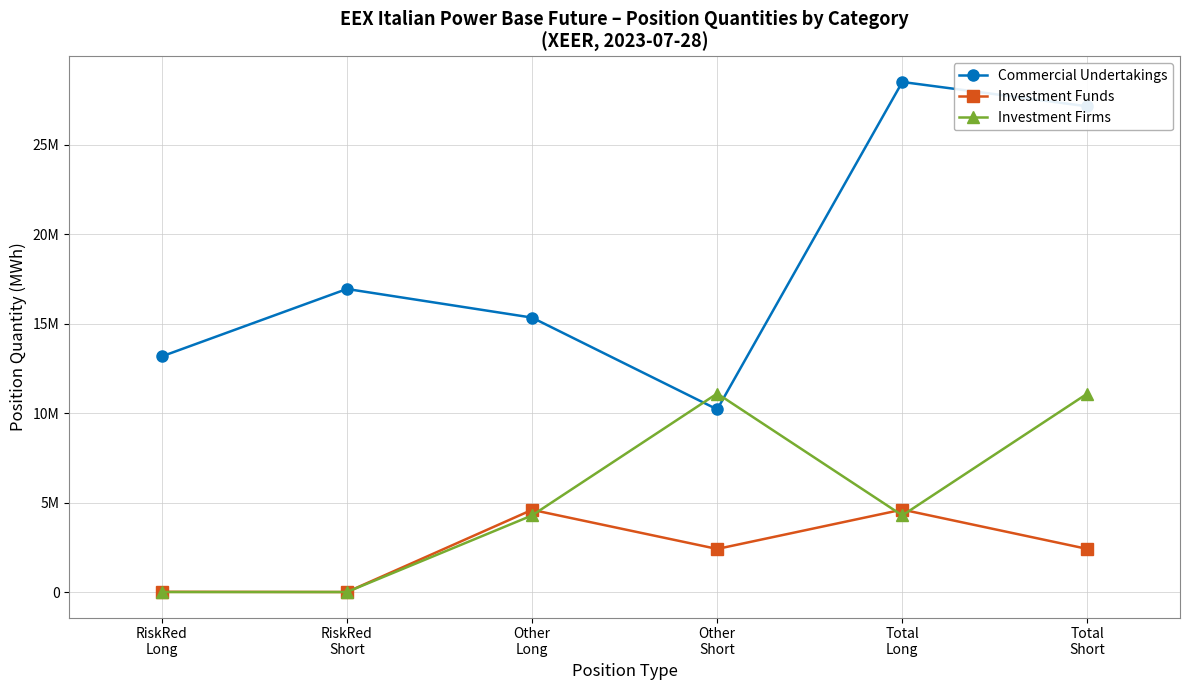

Which series has the largest total across all categories?

Commercial Undertakings